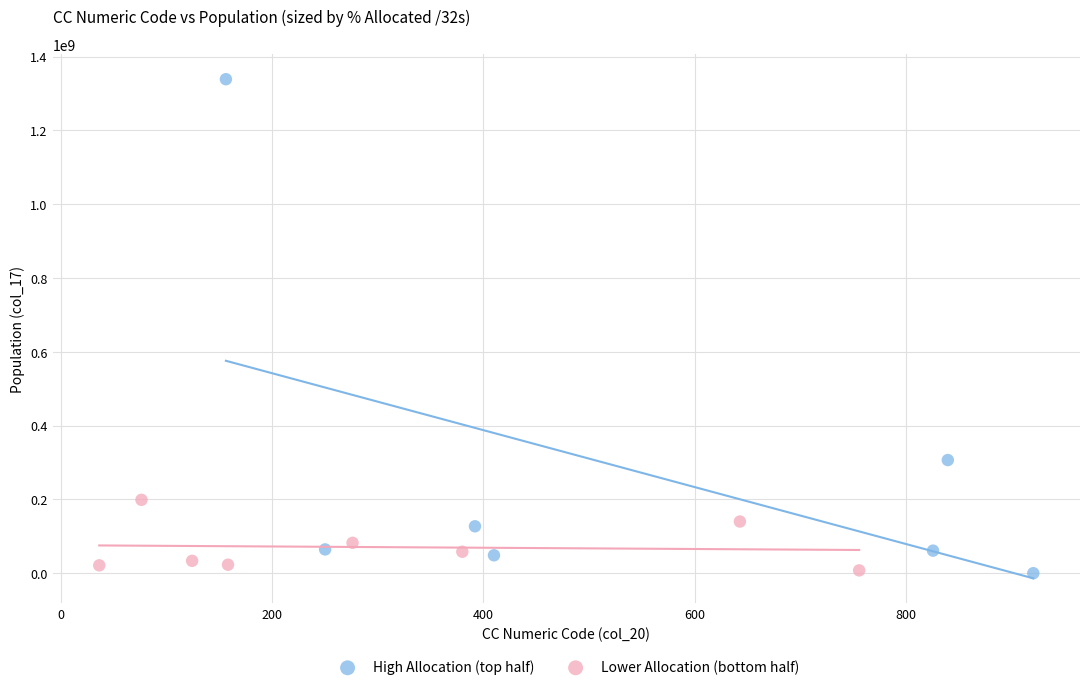

Which series has the widest spread of Y values?

High Allocation (top half)